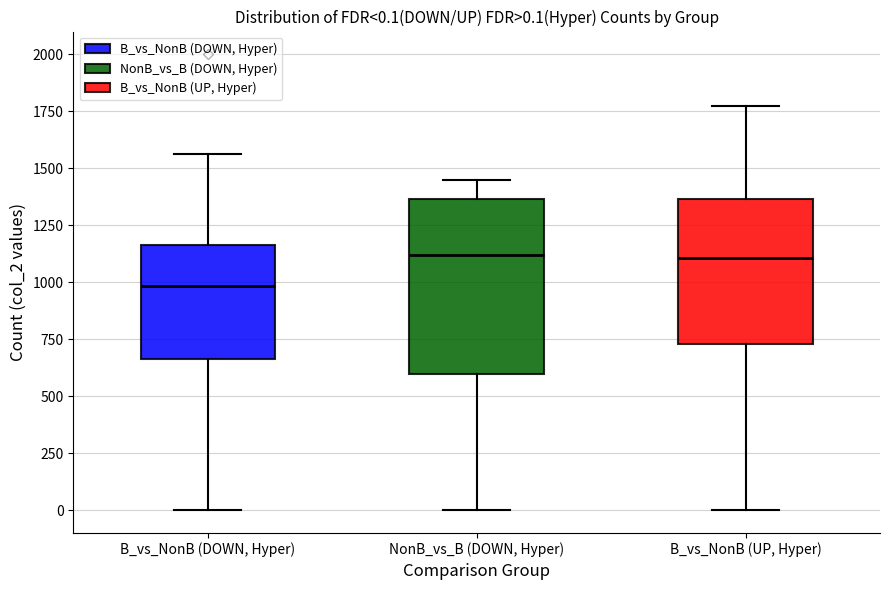

Comparing the boxes themselves (not the whiskers), which one is the tallest?

NonB_vs_B (DOWN, Hyper)